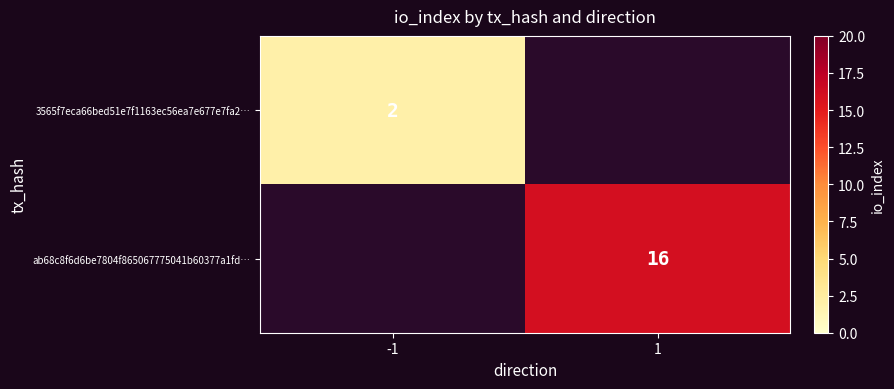

What is the smallest value displayed?

2.0